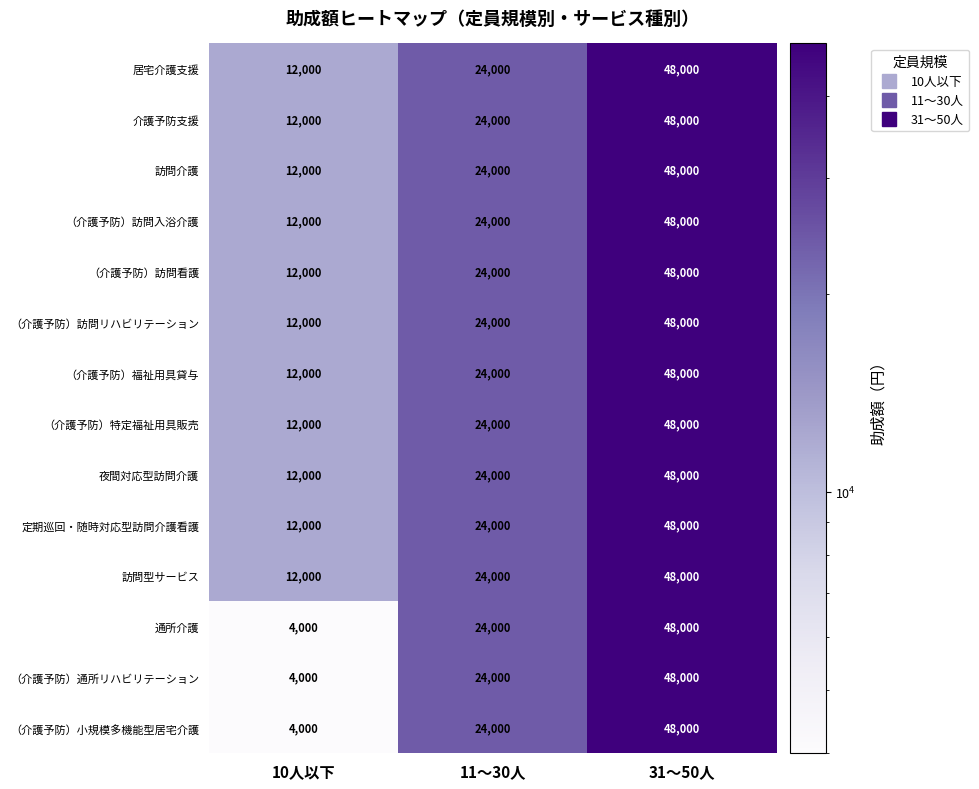

At how many categories does at least one series exceed 19631?

2